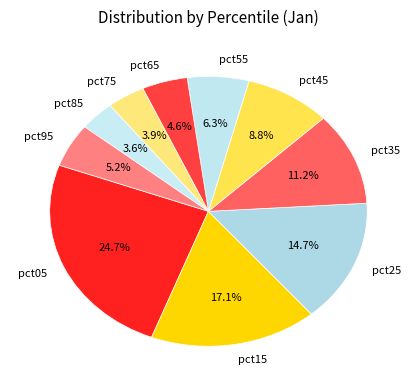

To the nearest percent, what is the difference between the pct85 and pct55 slice percentages?

3%